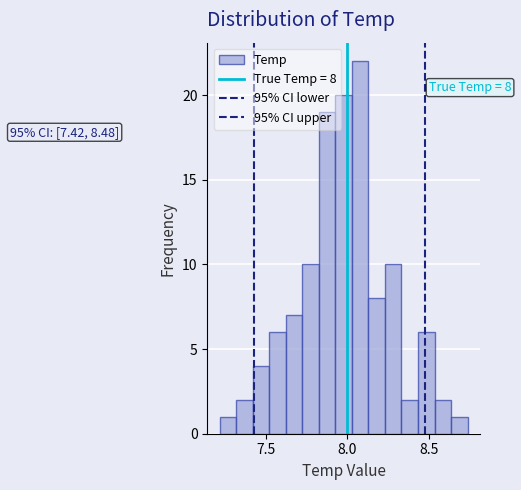

Read against the x-axis, roughly where is the centre of the tallest bar?

8.10